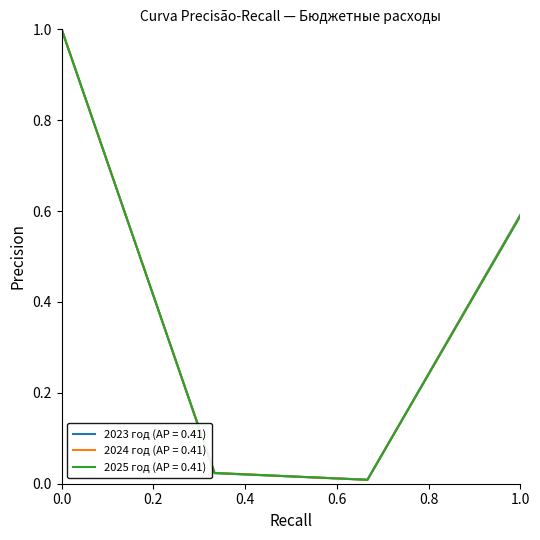

What is the highest value of the 2024 год (AP = 0.41) series?

1.0